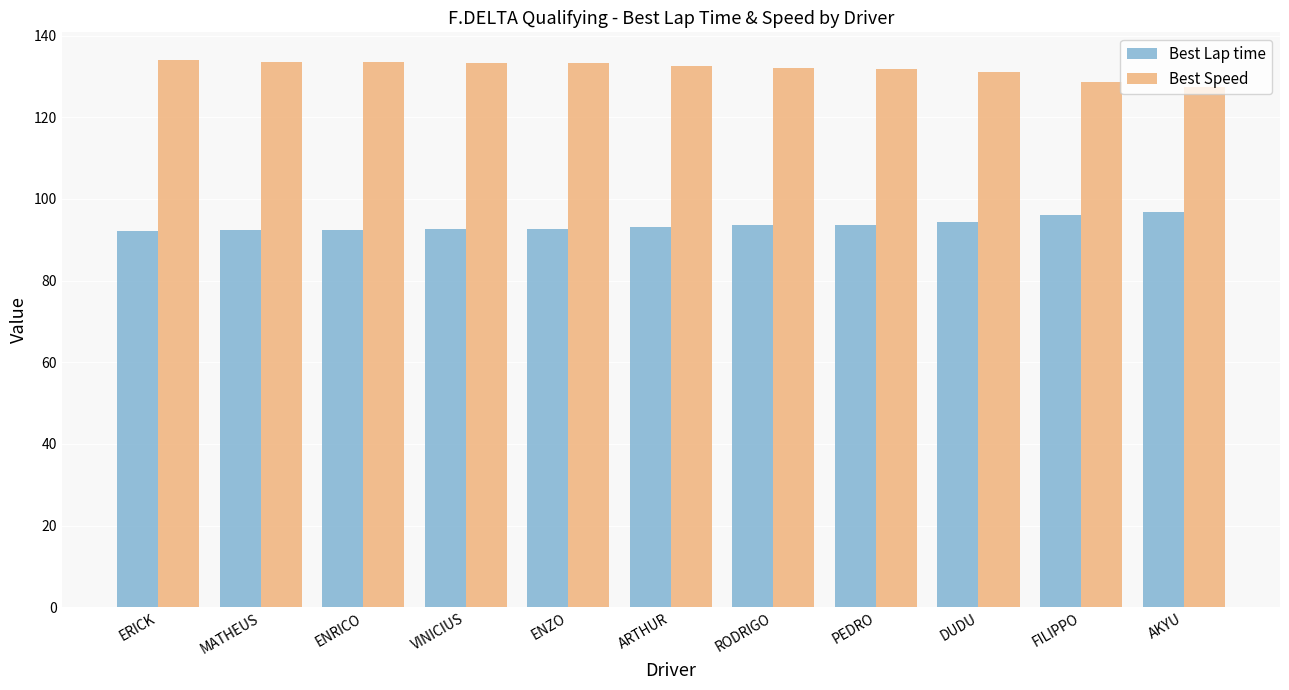

Is it true that Best Lap time equals 50.4 at DUDU?

False